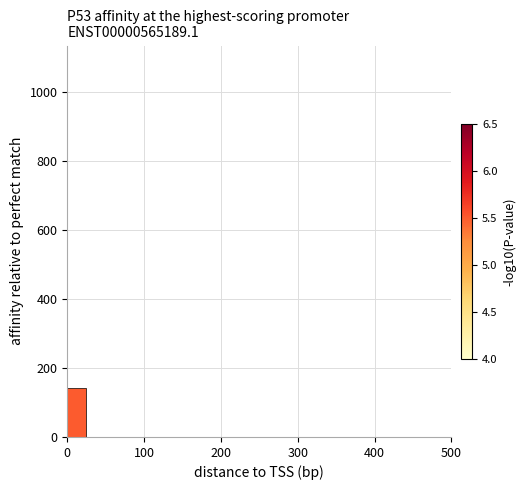

Read against the x-axis, roughly where is the centre of the tallest bar?

10